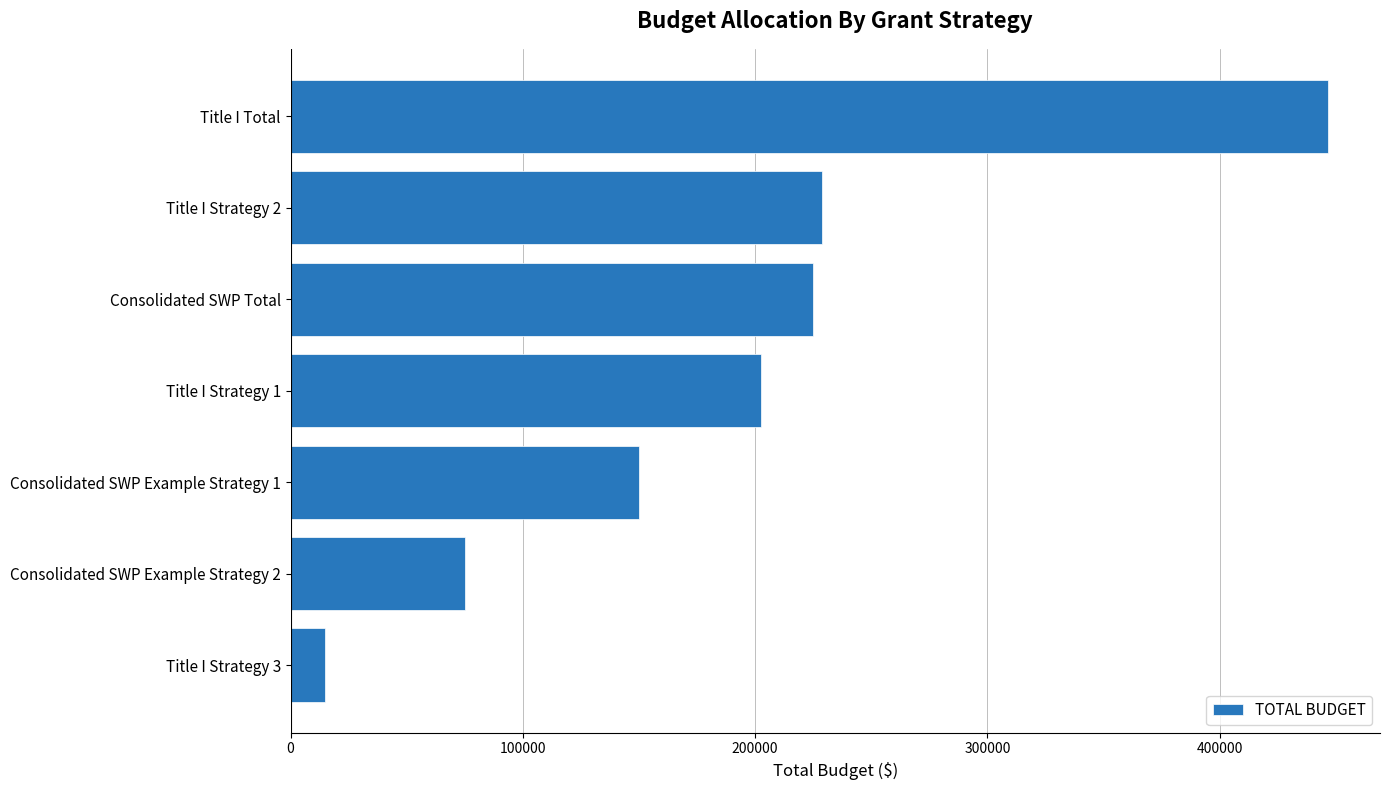

Where is the data nearest to the value 230850?

Title I Strategy 2